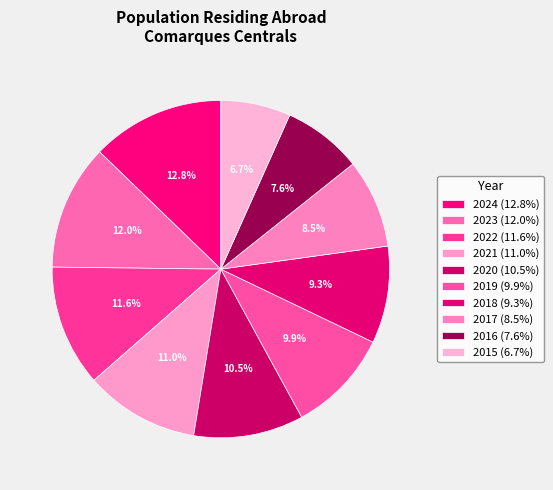

What portion of the pie excludes 2015?

93.3%